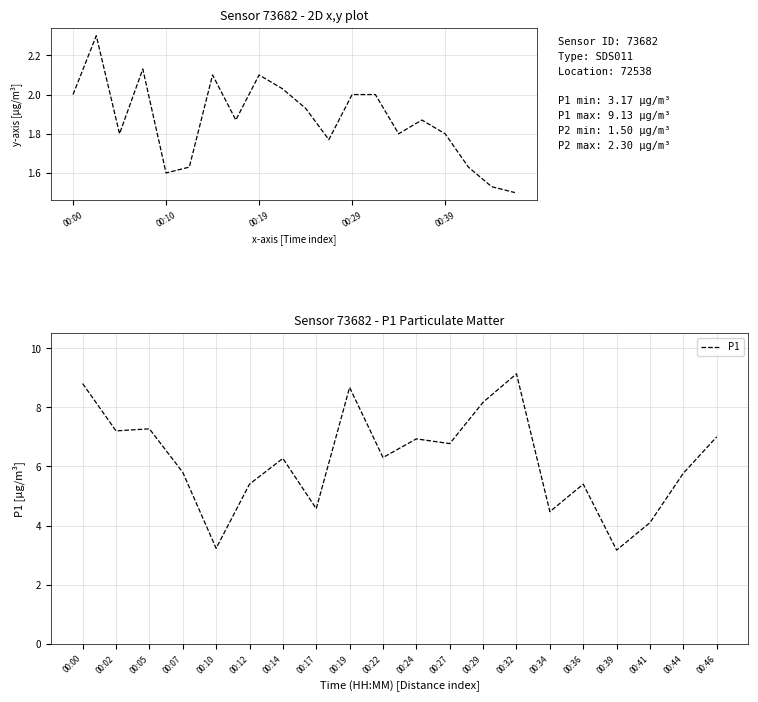

True or false: P2 has more than 1 interior local peaks.

True